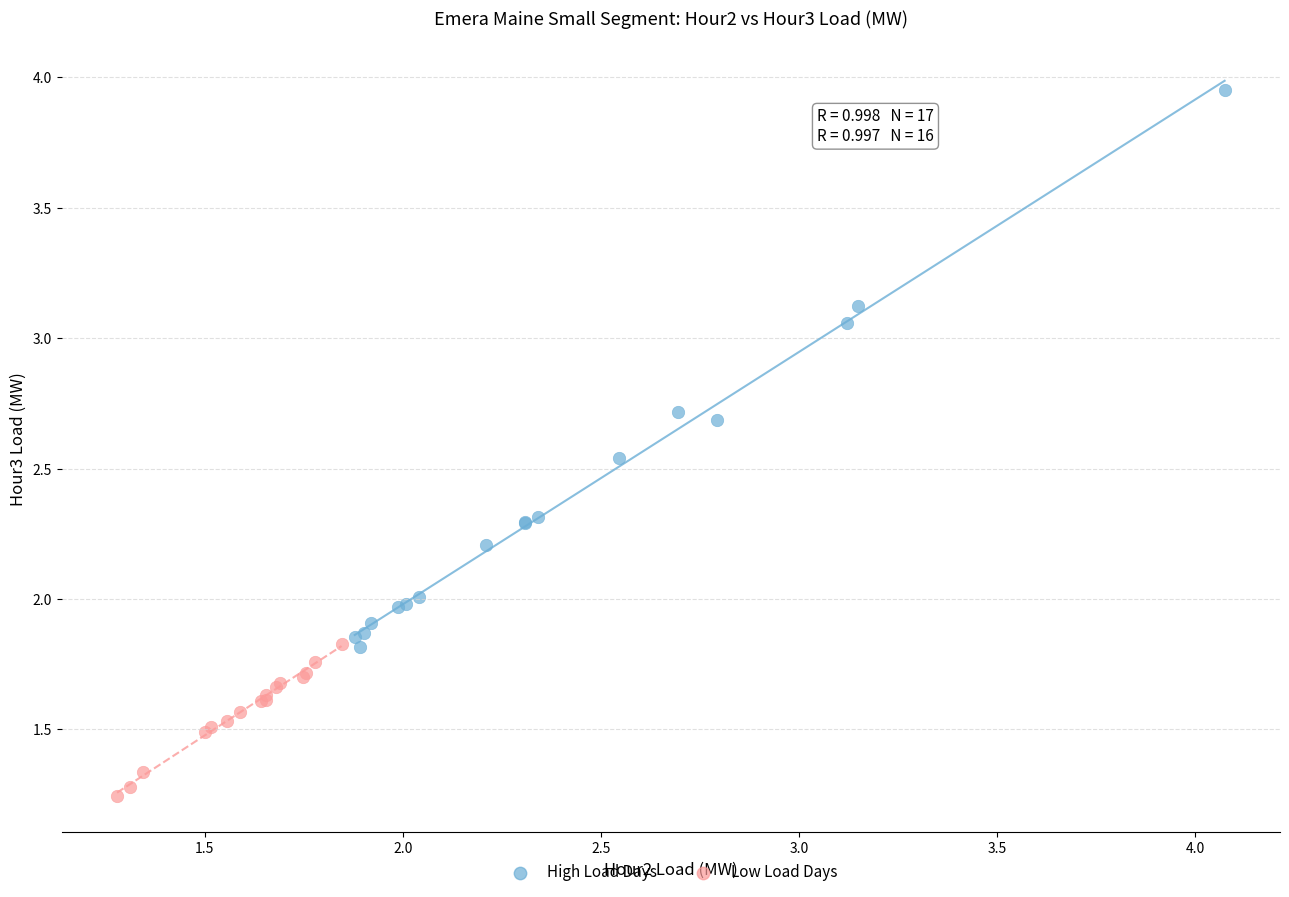

Which series contains the highest Y value?

High Load Days